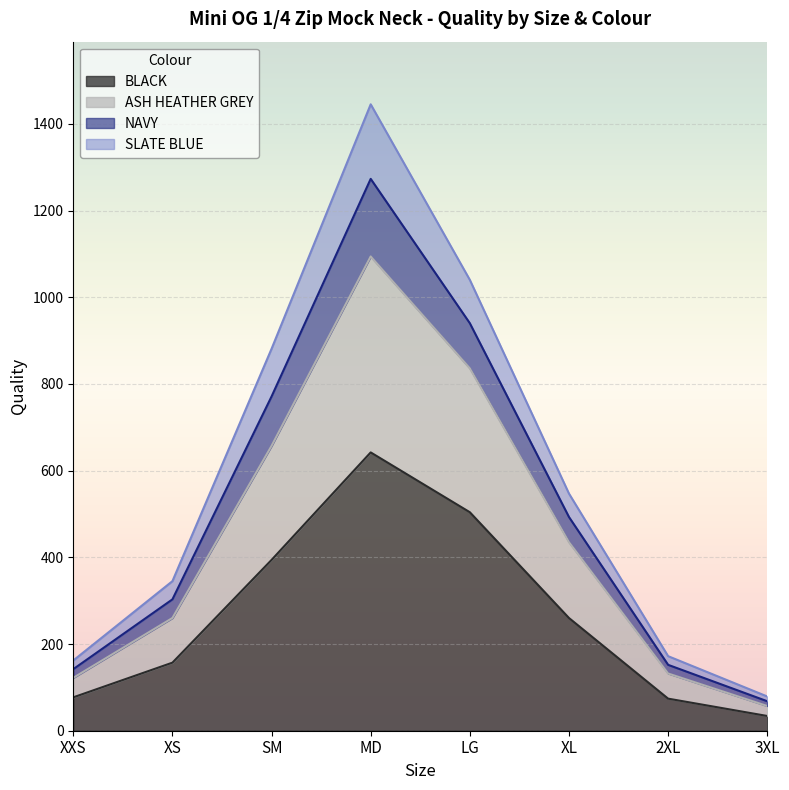

The BLACK series shows 77 at XXS. True or false?

True